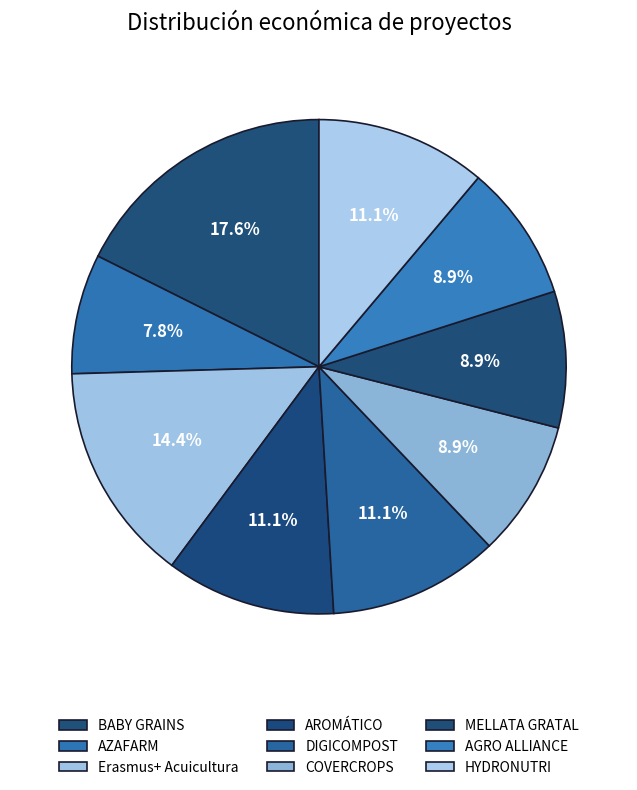

Approximately how many times larger is the value at BABY GRAINS compared to Erasmus+ Acuicultura?

1.2